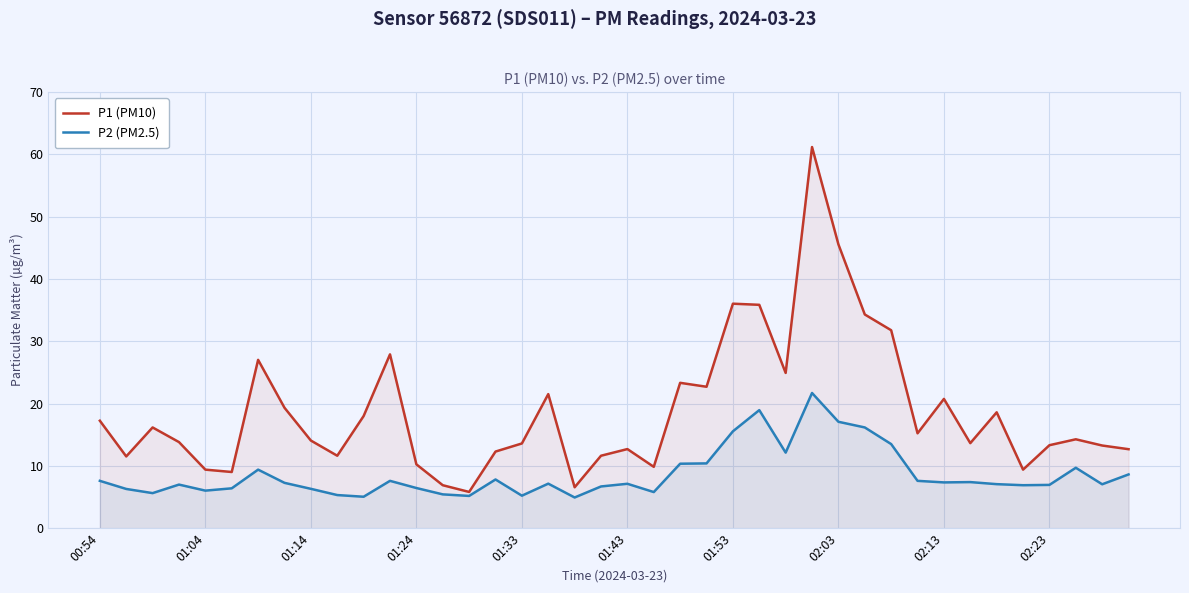

Which series has the largest range (max minus min)?

P1 (PM10)